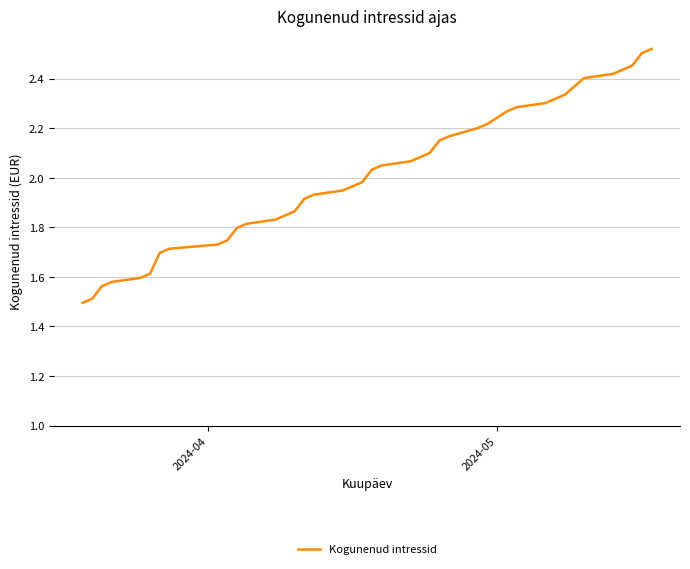

Does the chart have visible grid lines?

Yes